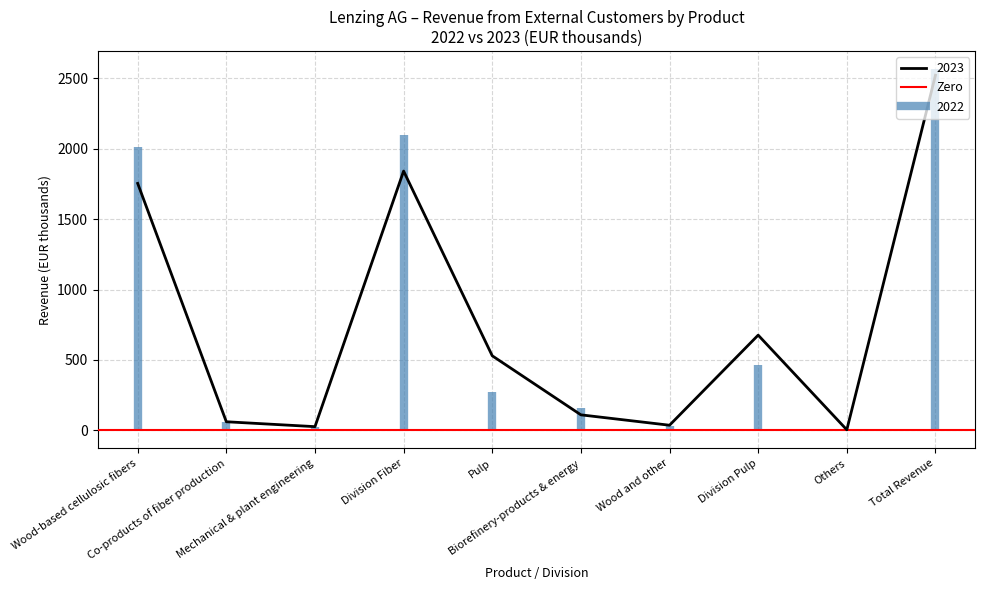

True or false: the data has more than 2 interior local peaks.

False